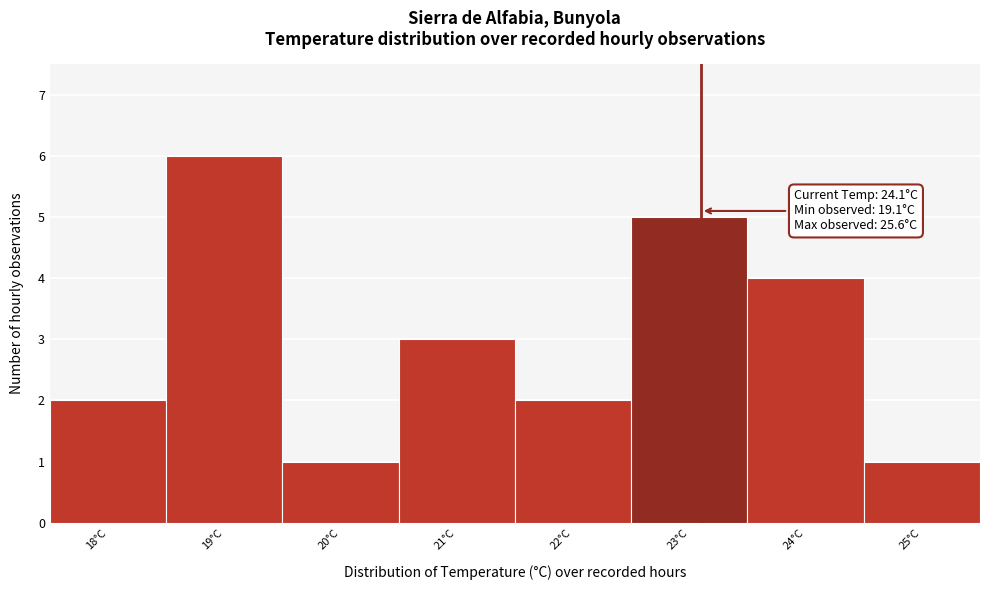

Reading left to right, list all the values displayed in this chart.

18°C=2	19°C=6	20°C=1	21°C=3	22°C=2	23°C=5	24°C=4	25°C=1